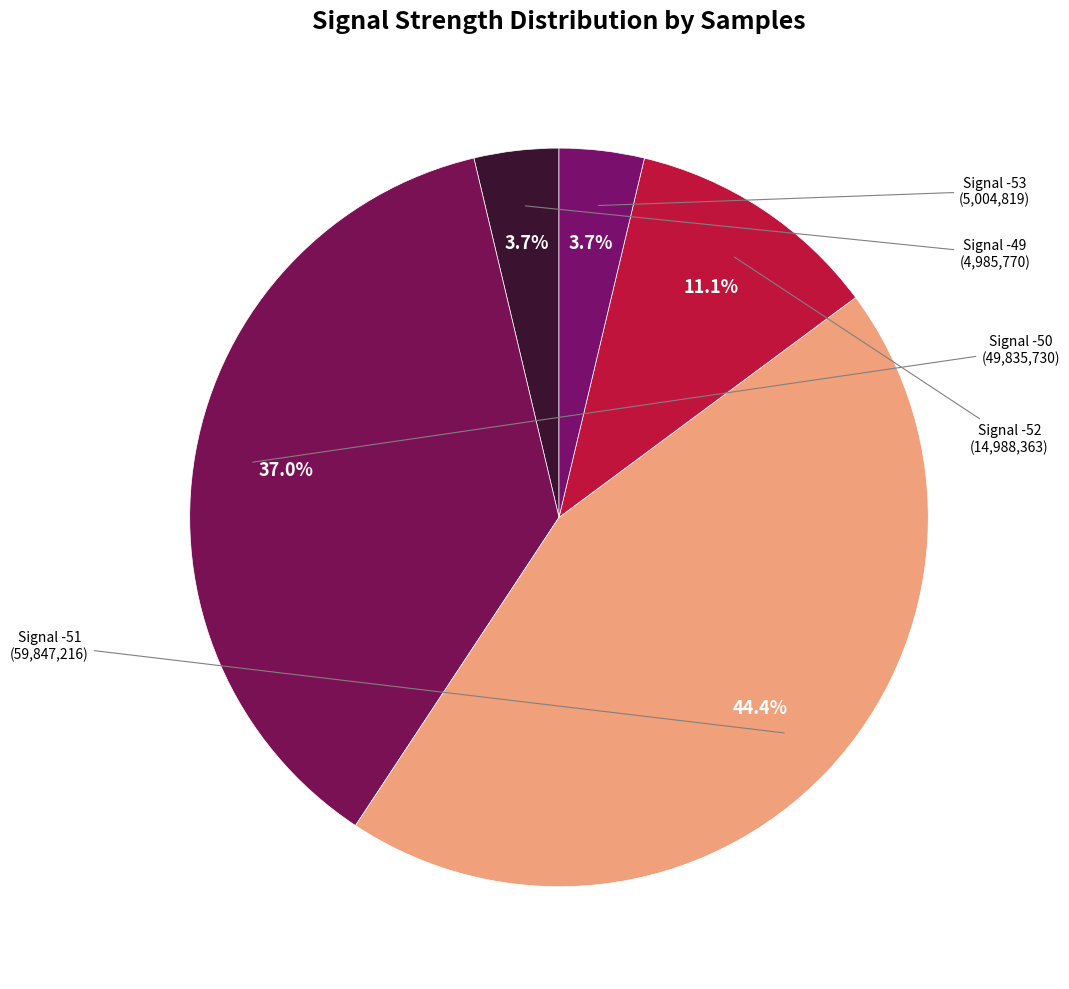

How many segments does this pie chart have?

5